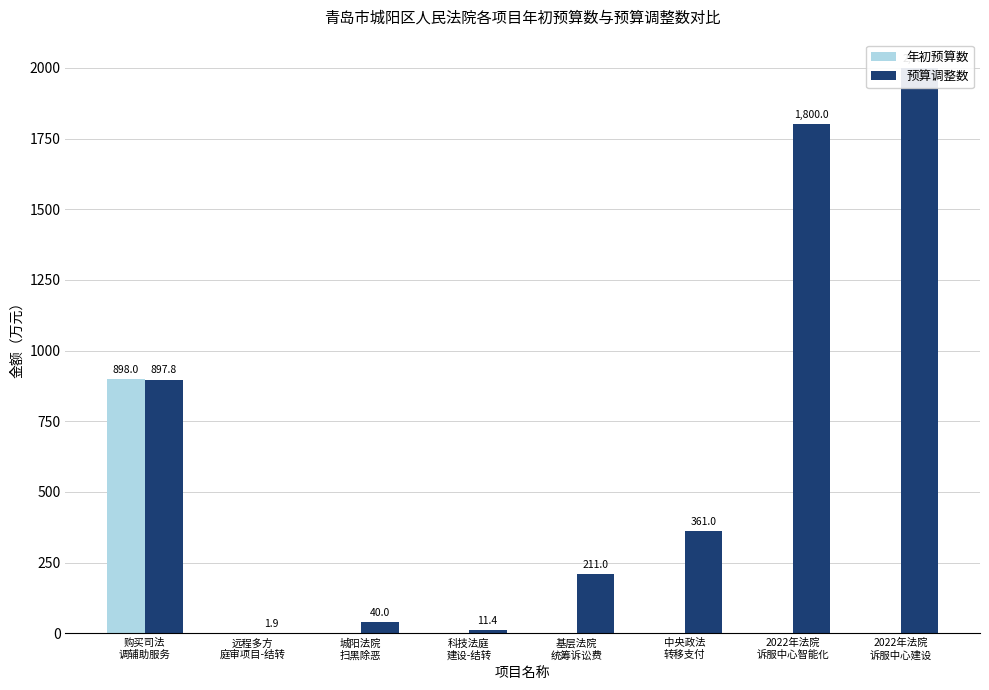

Is it true that 预算调整数 equals 20.2 at 科技法庭
建设-结转?

False